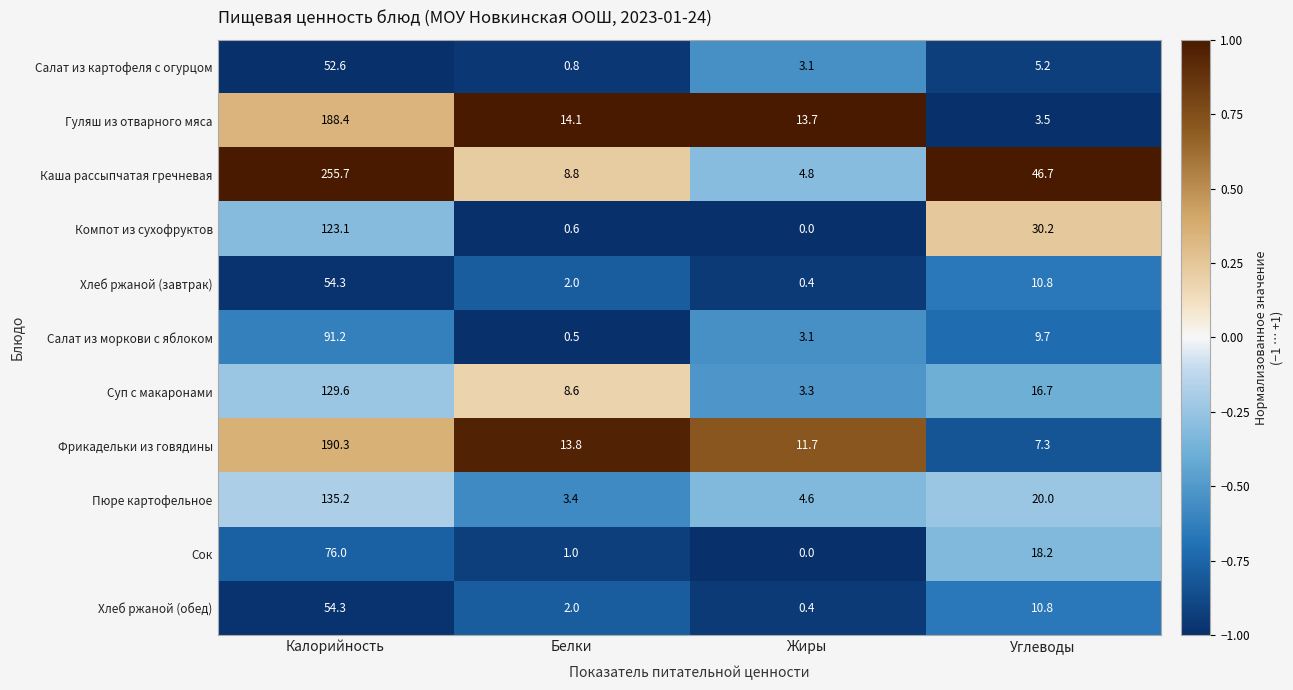

What is the difference between the second highest and second lowest values in the Сок series?

17.2